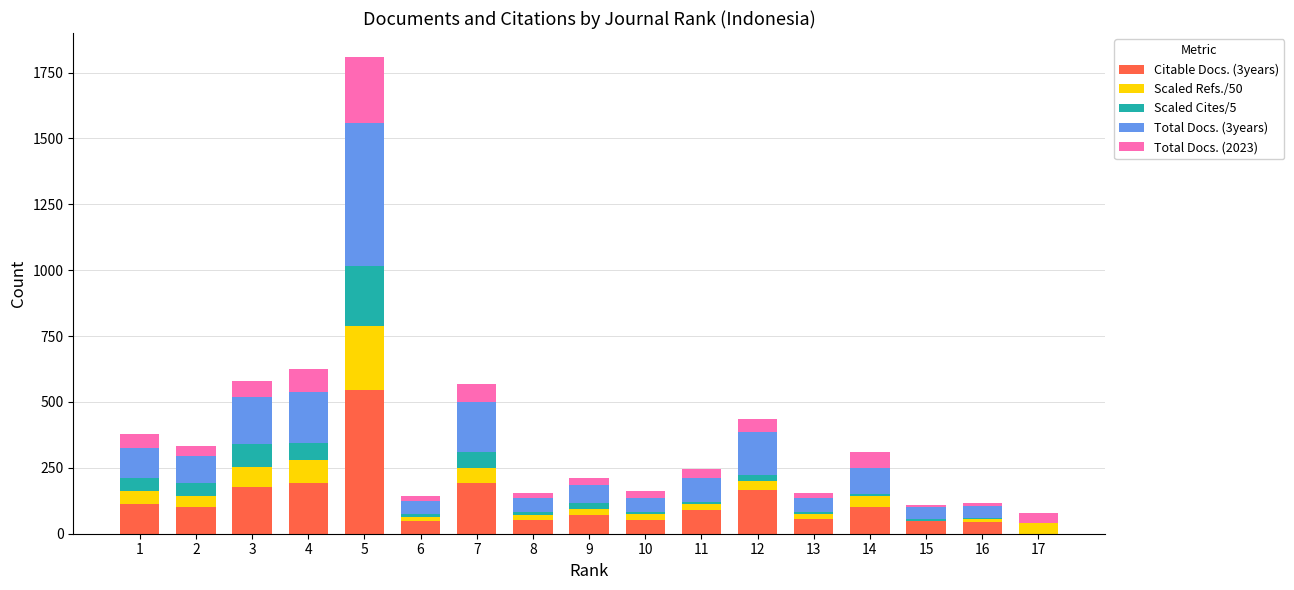

What is the sum of all Citable Docs. (3years) values?

2047.0